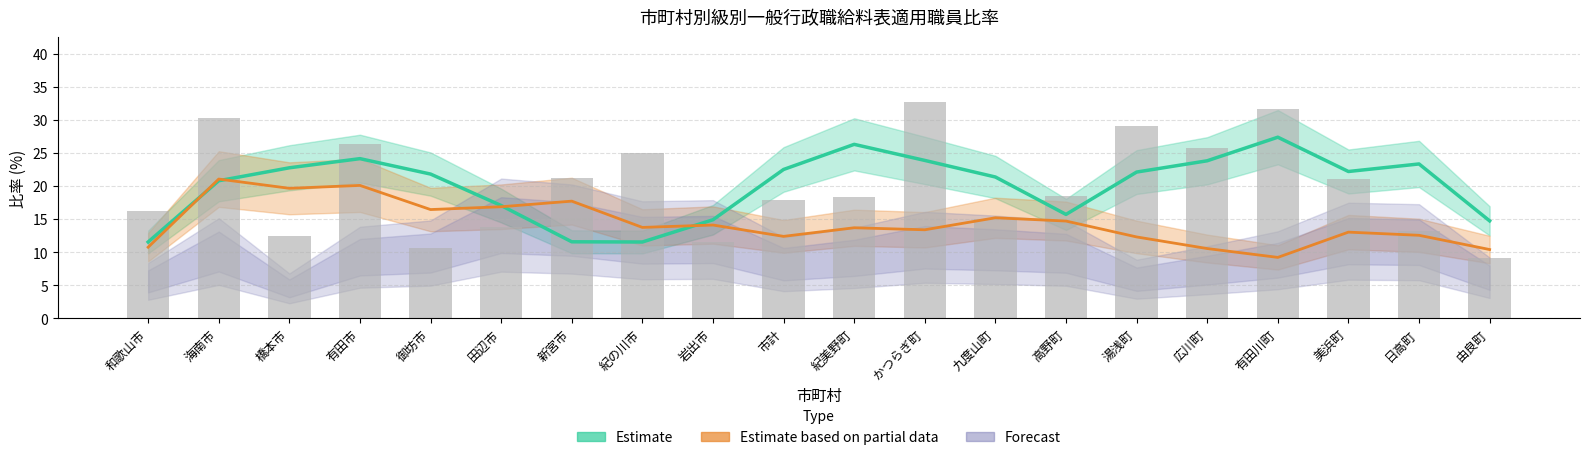

Where is the data nearest to the value 20?

美浜町